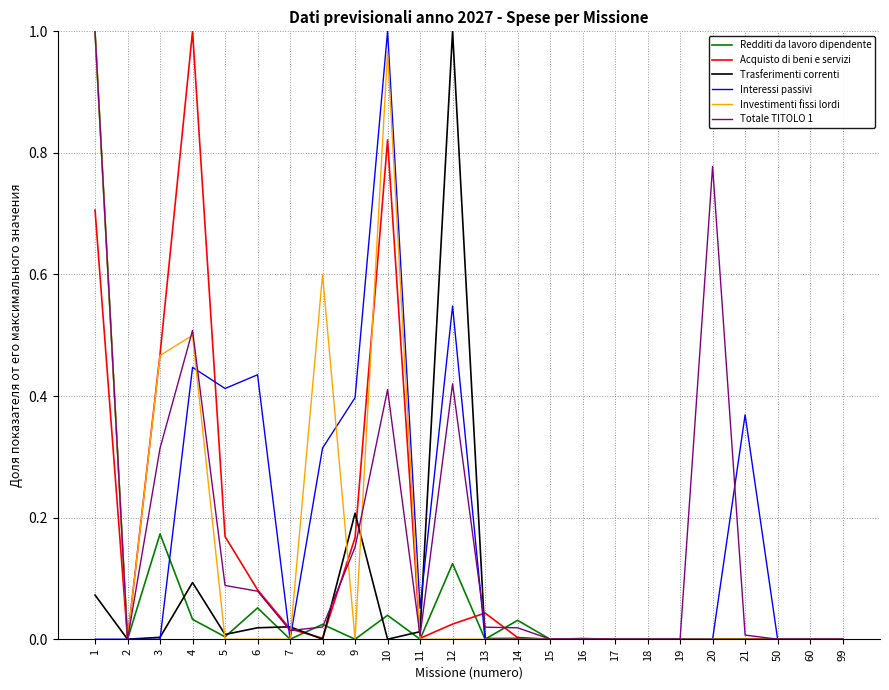

What is the total value across all series at 12?

2.1